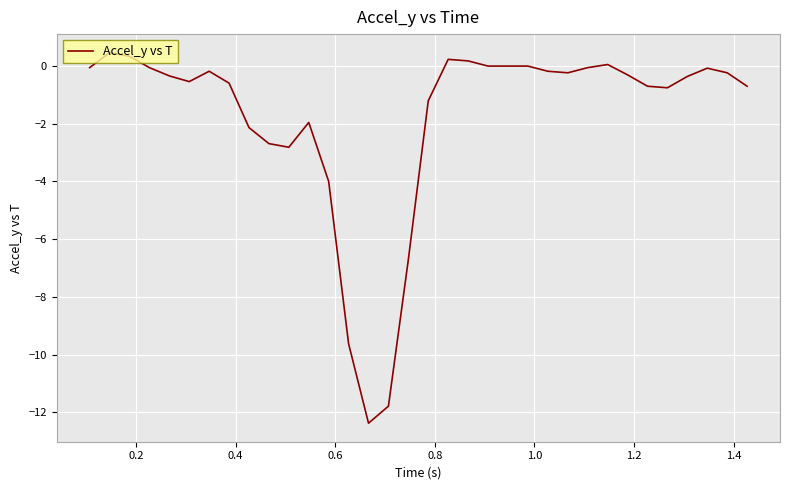

What is the greatest value displayed?

0.5